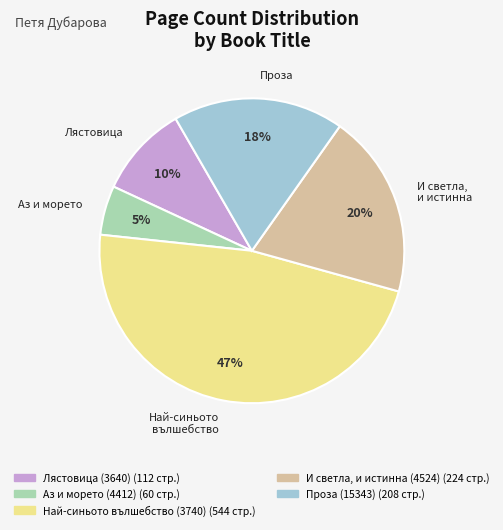

To the nearest percent, what portion does И светла, и истинна (4524) represent?

20%